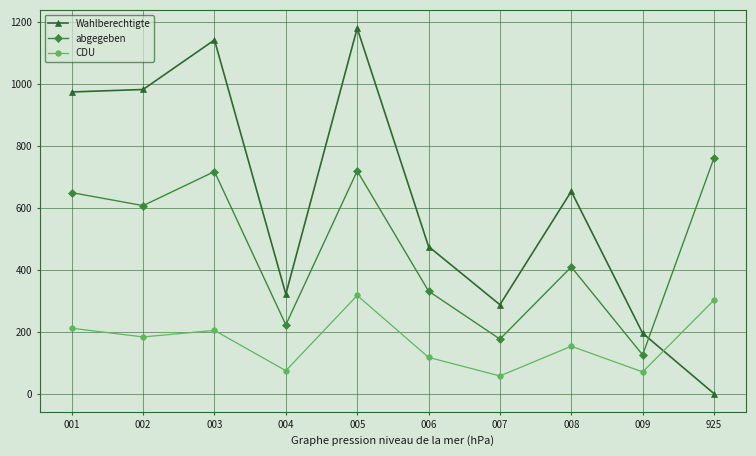

Where do CDU and Wahlberechtigte first cross each other?

009 and 925